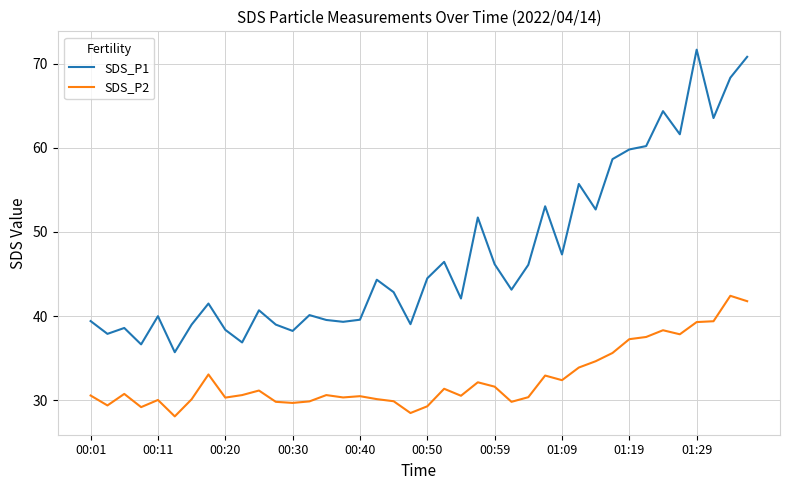

True or false: SDS_P2 and SDS_P1 cross at least once.

False